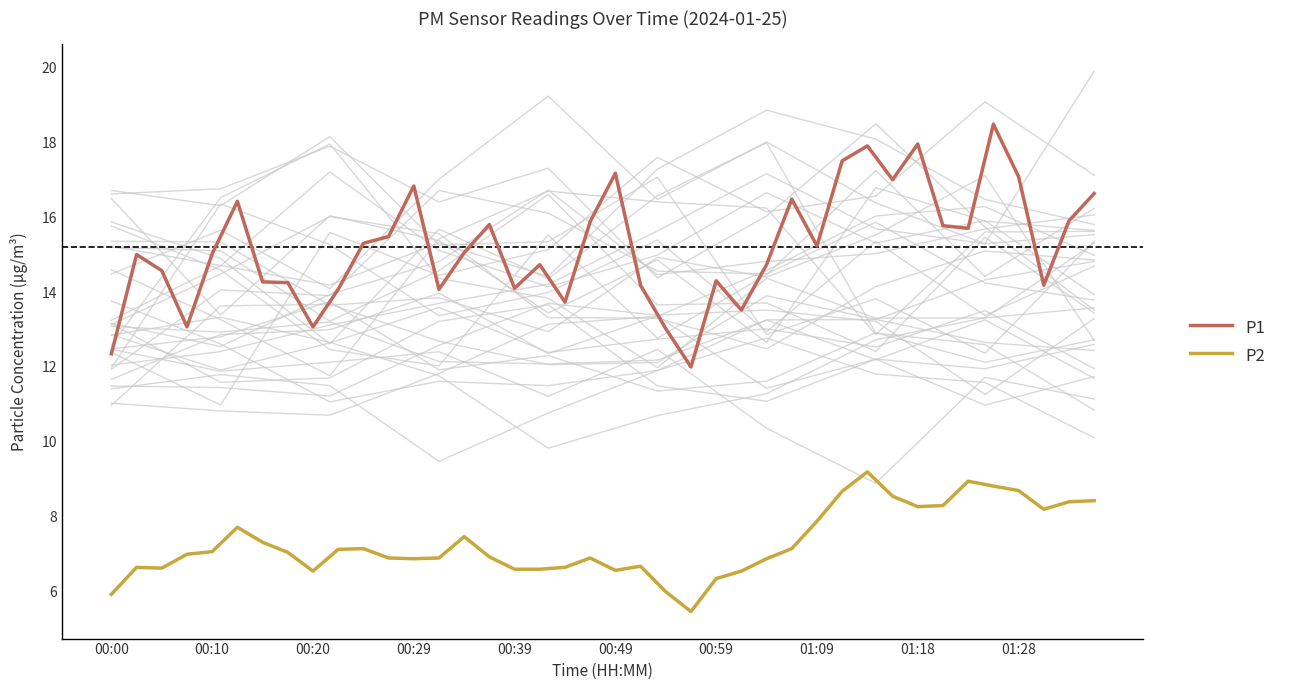

What is the minimum value shown in the chart?

5.5